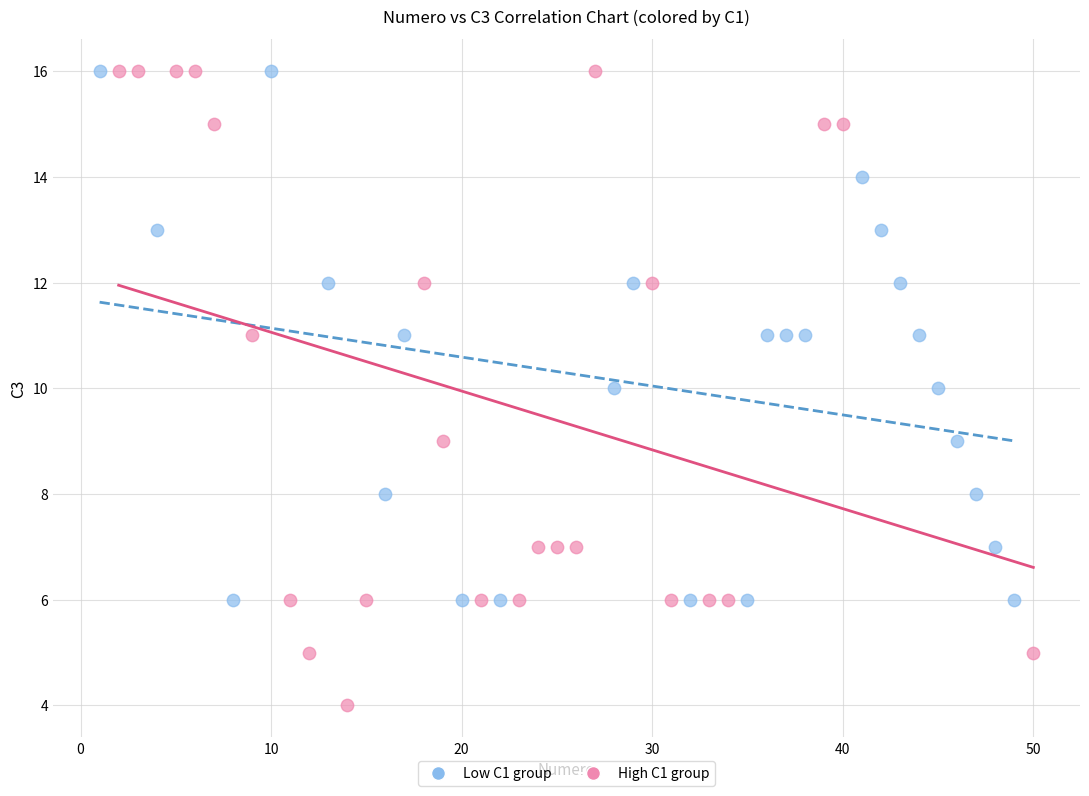

Which series has the widest spread of Y values?

High C1 group